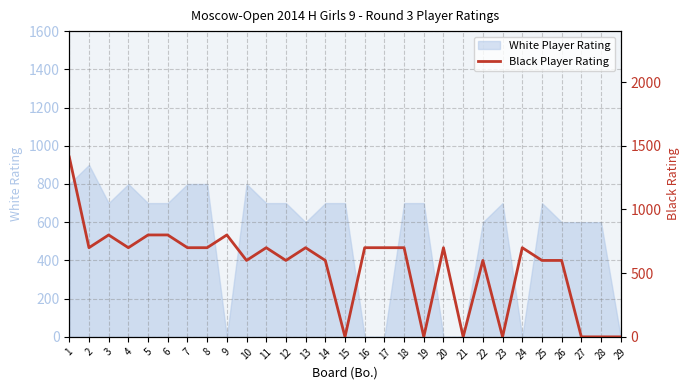

At which label does the data first exceed 700?

1